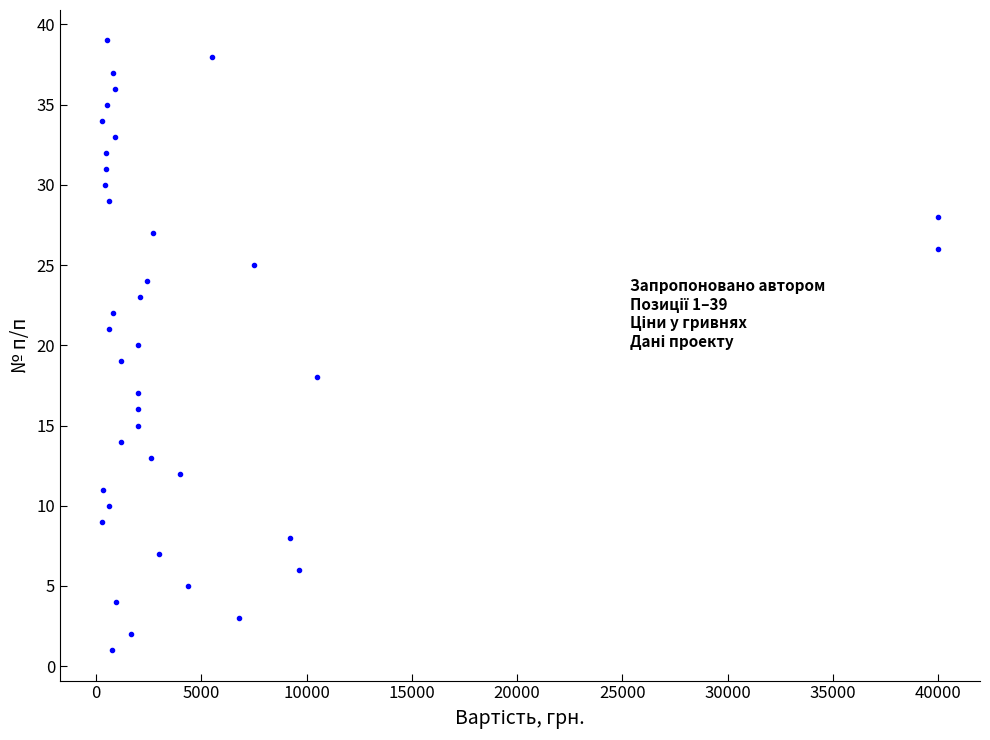

What is the range of X values (max minus min)?

39720